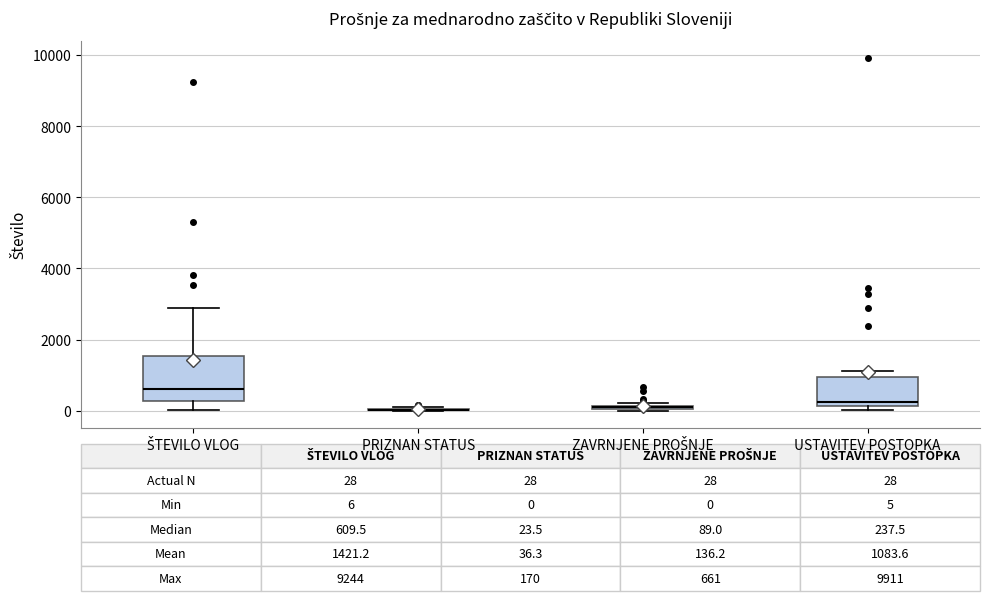

Which box is the tallest, from its lower edge to its upper edge?

ŠTEVILO VLOG